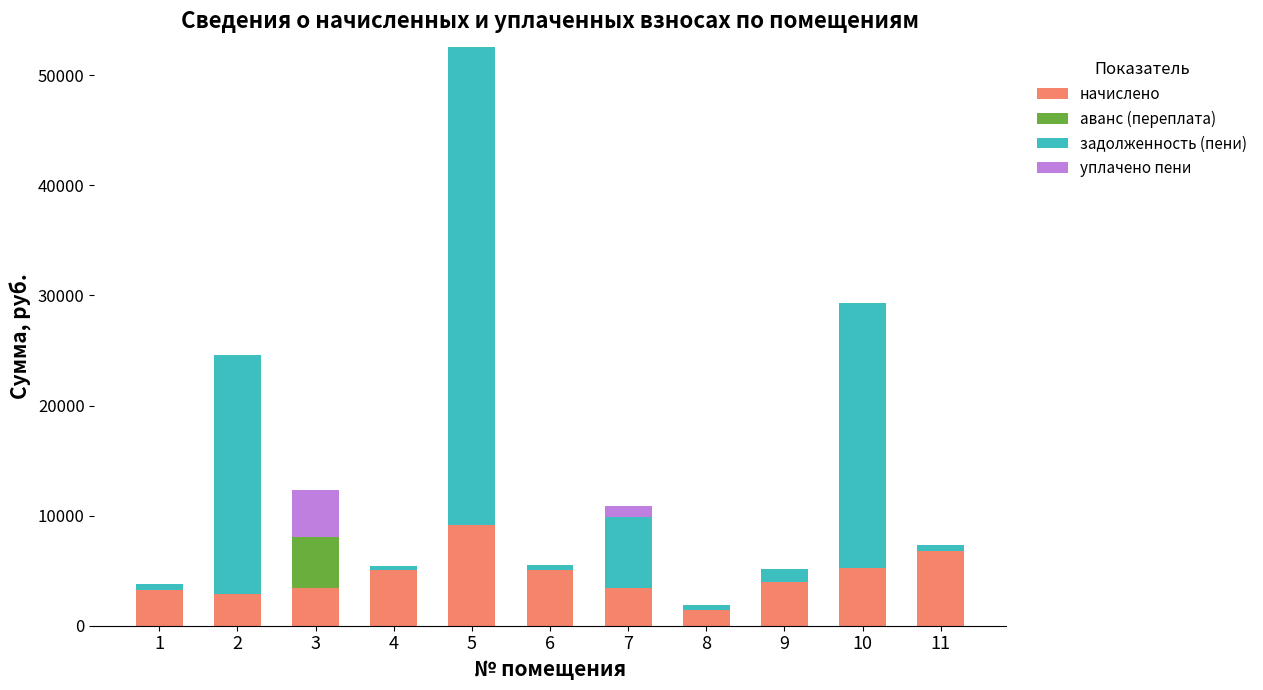

What is the total value across all series at 9?

5176.9